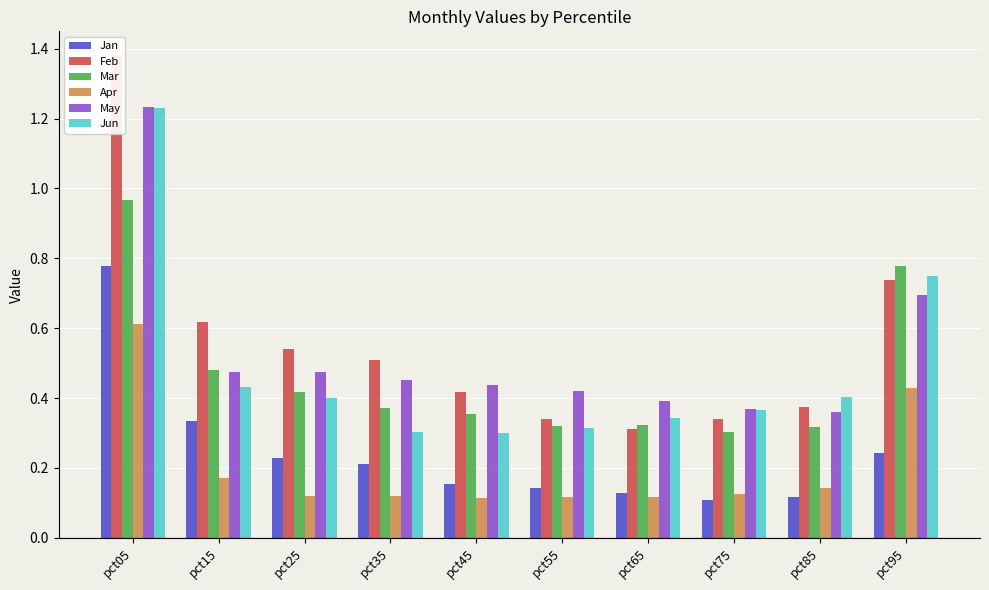

Rank the series by their maximum value, from lowest to highest.

Apr, Jan, Mar, Jun, May, Feb